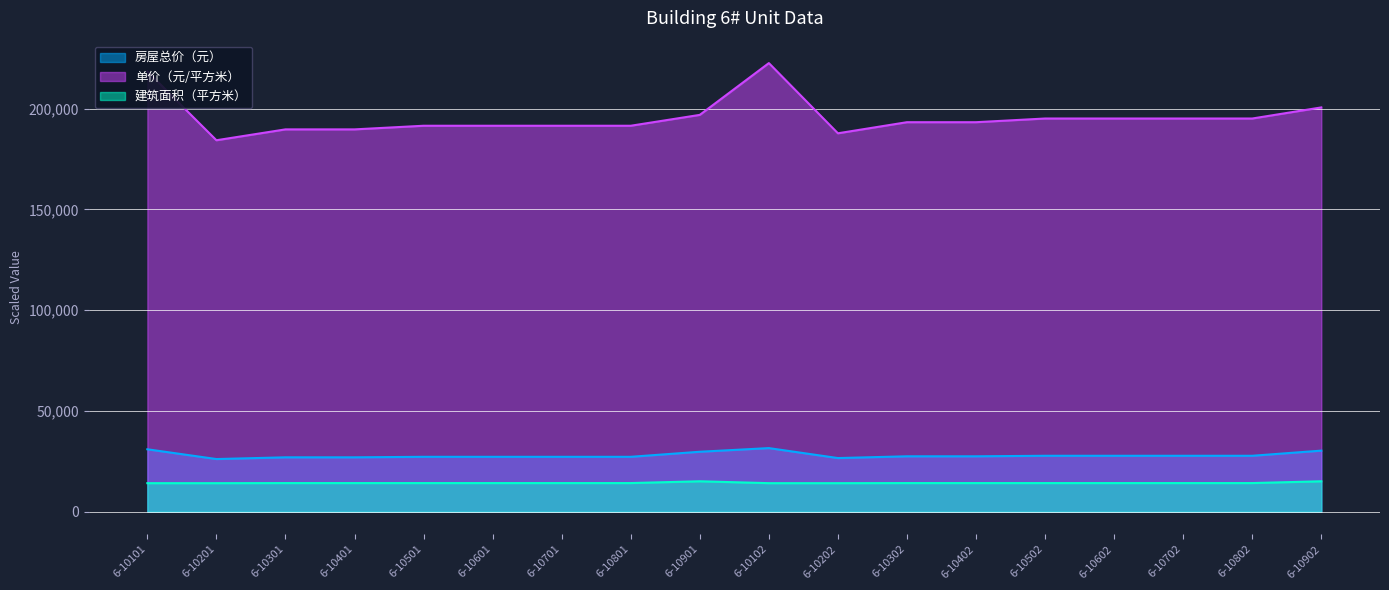

True or false: 单价（元/平方米） and 建筑面积（平方米） intersect in this chart.

False